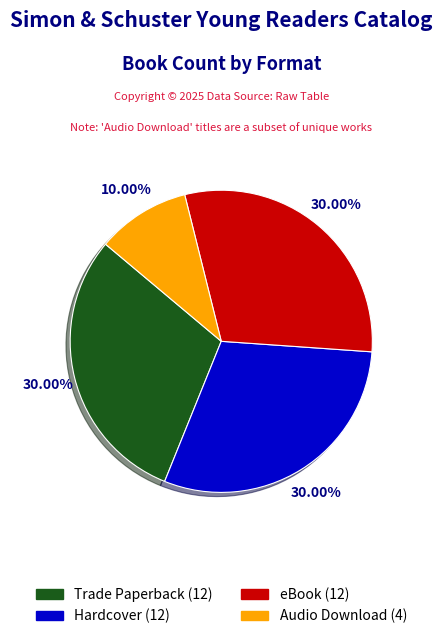

True or false: Hardcover accounts for 19% of the total.

False